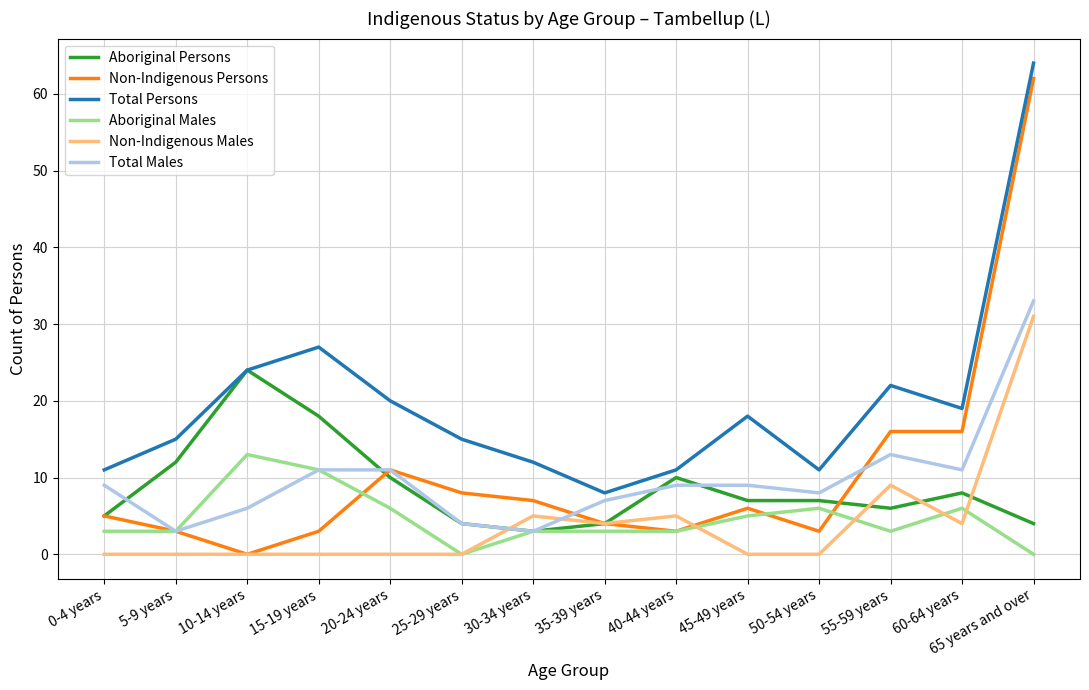

Reading right to left, what are all the values shown in this chart?

Aboriginal Persons: 65 years and over=4	60-64 years=8	55-59 years=6	50-54 years=7	45-49 years=7	40-44 years=10	35-39 years=4	30-34 years=3	25-29 years=4	20-24 years=10	15-19 years=18	10-14 years=24	5-9 years=12	0-4 years=5
Non-Indigenous Persons: 65 years and over=62	60-64 years=16	55-59 years=16	50-54 years=3	45-49 years=6	40-44 years=3	35-39 years=4	30-34 years=7	25-29 years=8	20-24 years=11	15-19 years=3	10-14 years=0	5-9 years=3	0-4 years=5
Total Persons: 65 years and over=64	60-64 years=19	55-59 years=22	50-54 years=11	45-49 years=18	40-44 years=11	35-39 years=8	30-34 years=12	25-29 years=15	20-24 years=20	15-19 years=27	10-14 years=24	5-9 years=15	0-4 years=11
Aboriginal Males: 65 years and over=0	60-64 years=6	55-59 years=3	50-54 years=6	45-49 years=5	40-44 years=3	35-39 years=3	30-34 years=3	25-29 years=0	20-24 years=6	15-19 years=11	10-14 years=13	5-9 years=3	0-4 years=3
Non-Indigenous Males: 65 years and over=31	60-64 years=4	55-59 years=9	50-54 years=0	45-49 years=0	40-44 years=5	35-39 years=4	30-34 years=5	25-29 years=0	20-24 years=0	15-19 years=0	10-14 years=0	5-9 years=0	0-4 years=0
Total Males: 65 years and over=33	60-64 years=11	55-59 years=13	50-54 years=8	45-49 years=9	40-44 years=9	35-39 years=7	30-34 years=3	25-29 years=4	20-24 years=11	15-19 years=11	10-14 years=6	5-9 years=3	0-4 years=9